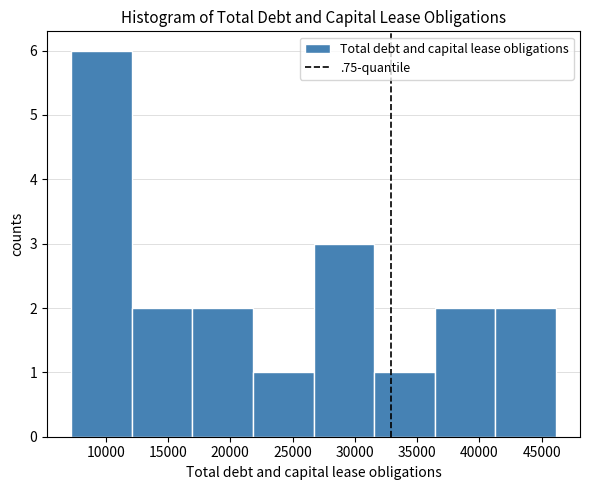

Over which range of the x-axis is the bar tallest?

7000 to 12000